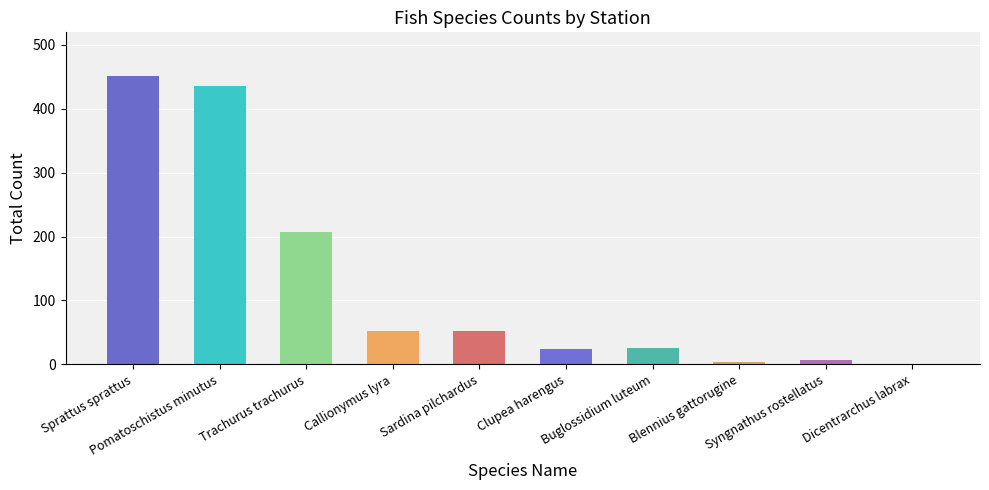

The value at Buglossidium luteum is 26. True or false?

True